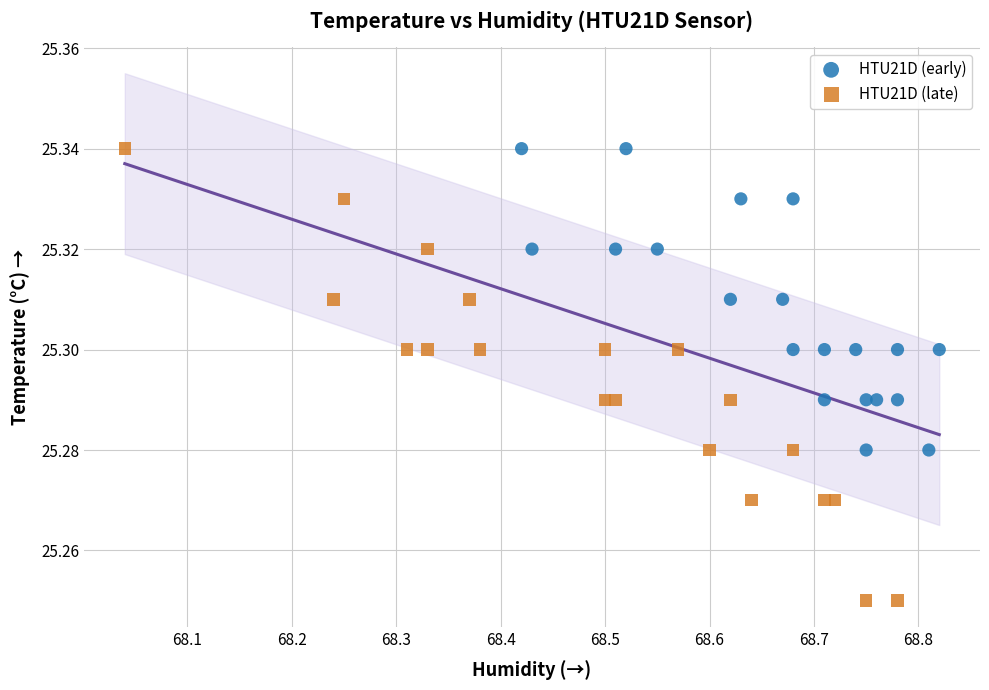

Which series has the widest spread of Y values?

HTU21D (late)